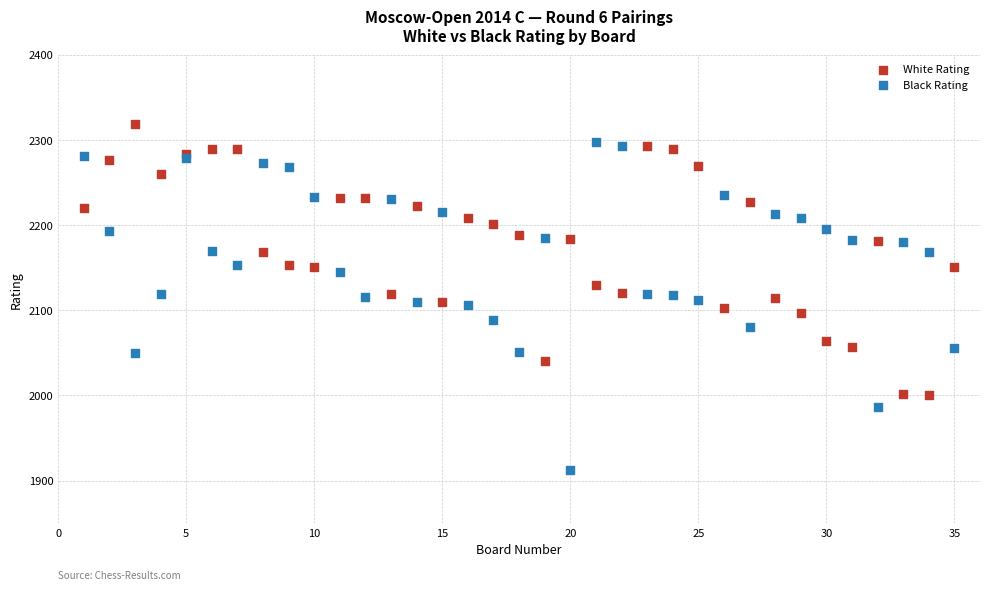

Which series contains the lowest Y value?

Black Rating